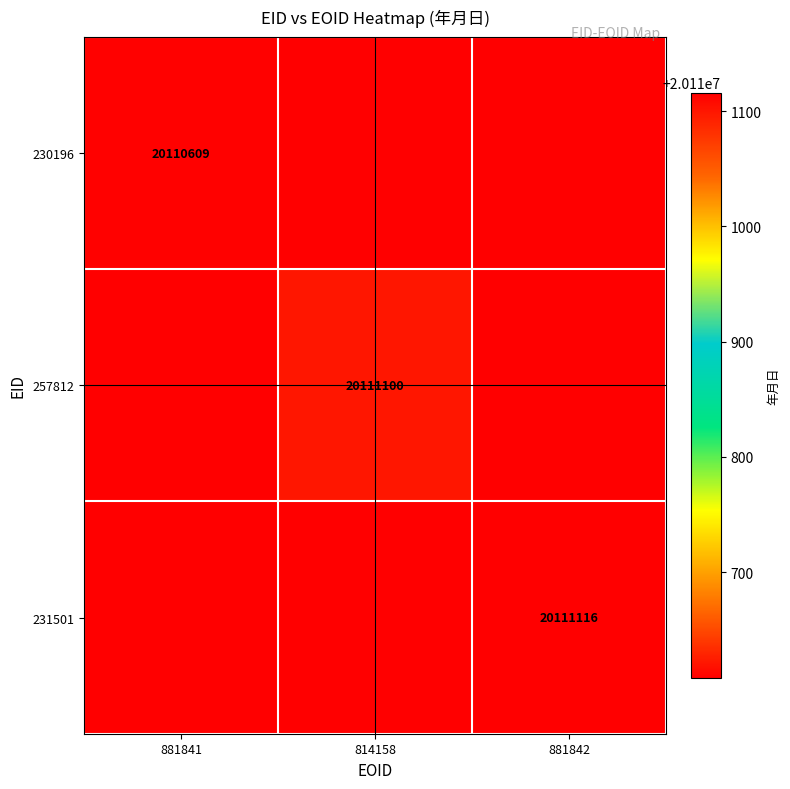

Is the value of 257812 at 814158 greater than the value of 230196 at 881841?

Yes